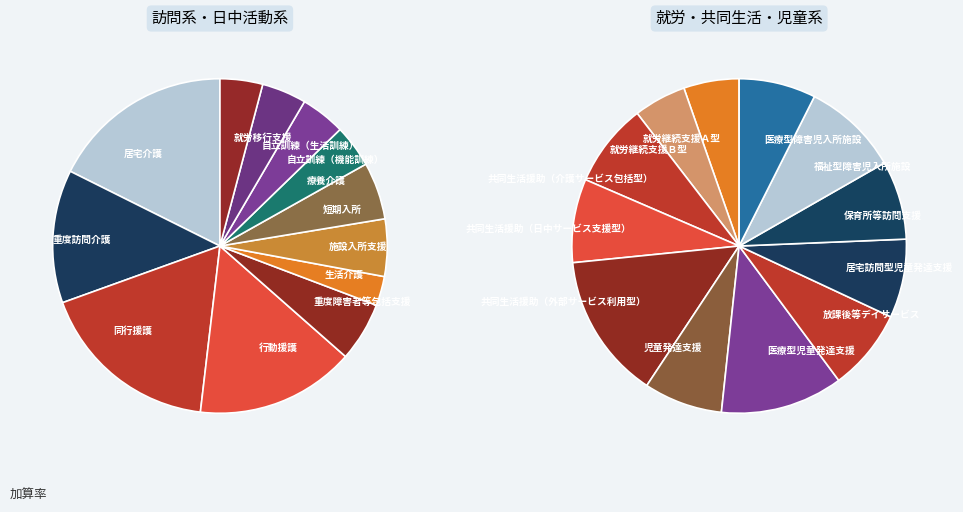

To the nearest percent, what is the difference between the largest and smallest slice percentages?

15%